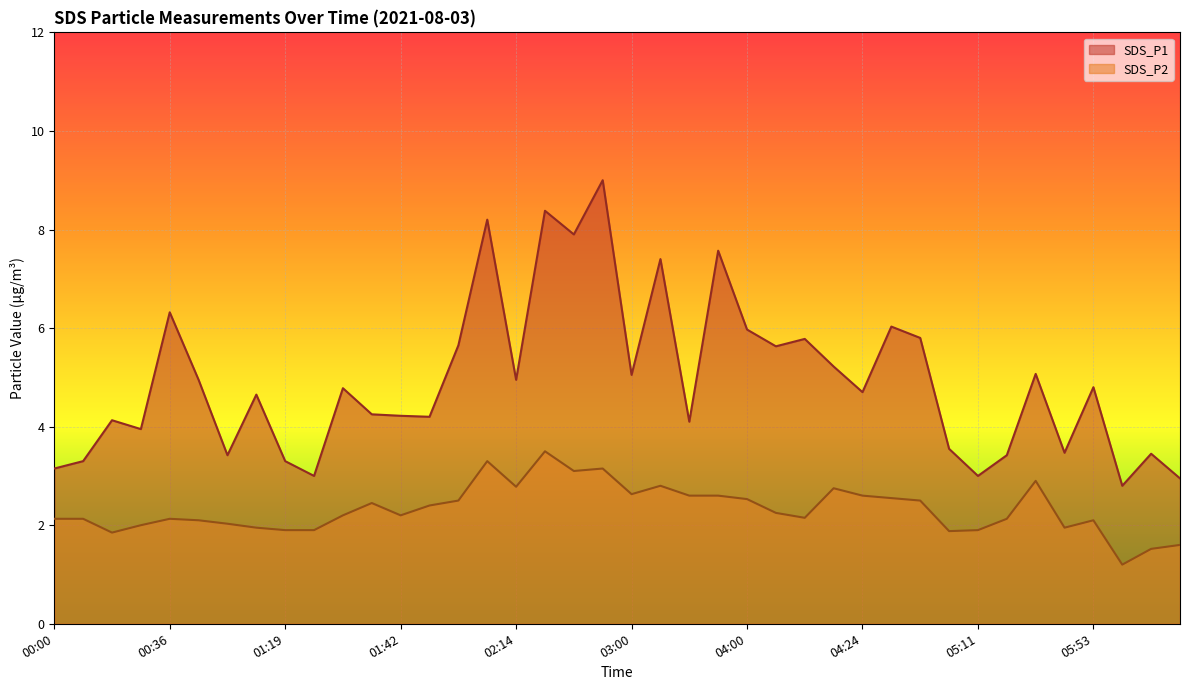

What is the difference between the highest and lowest values at 02:02?

3.2